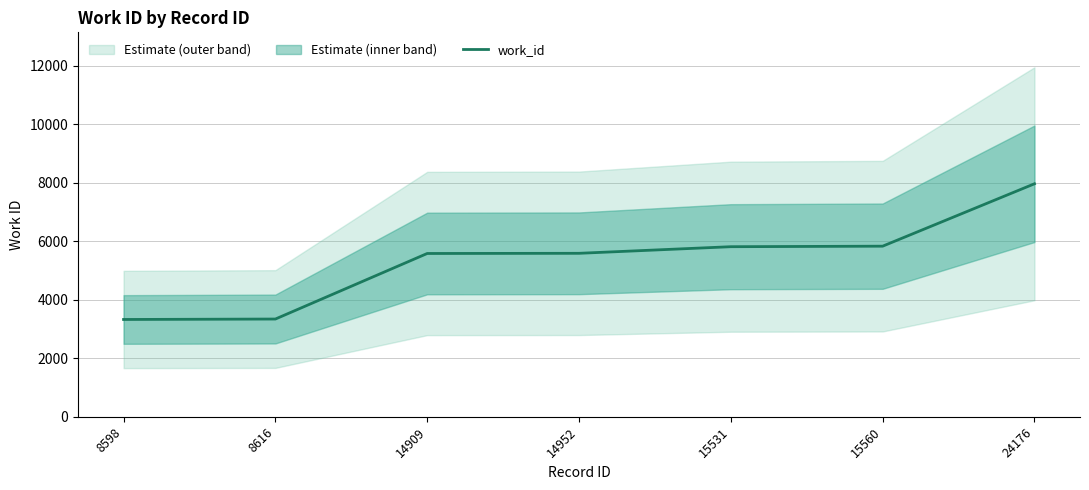

What is the value of the 7th point from the left?

7969